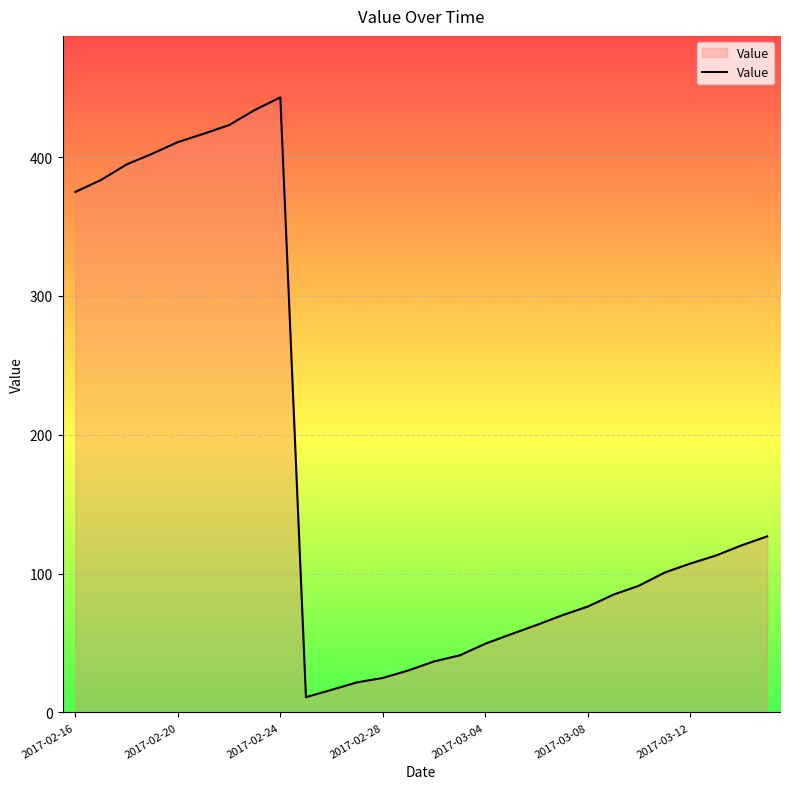

What is the maximum value shown in the chart?

443.0